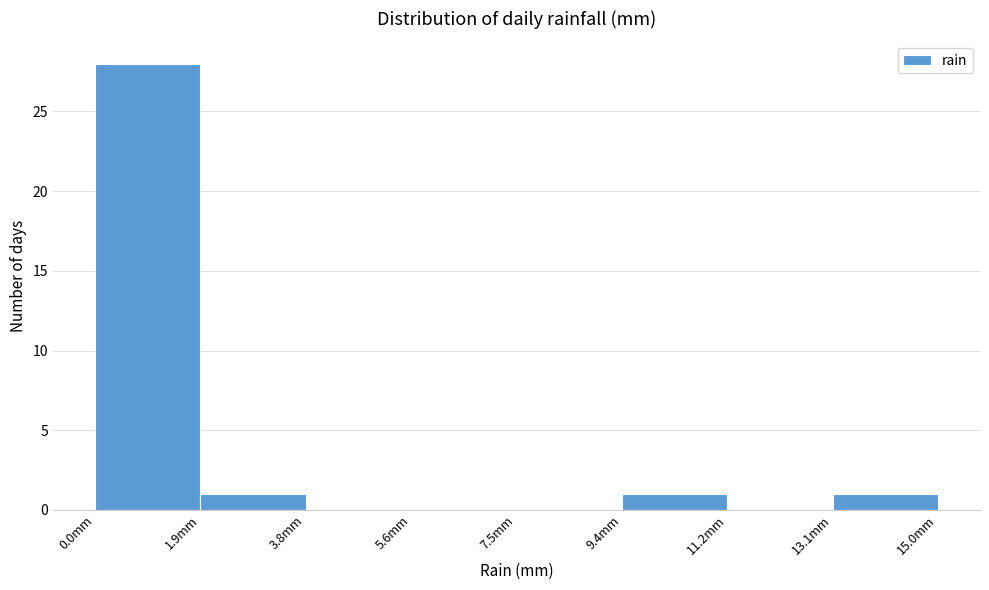

Over which range of the x-axis is the bar tallest?

0.0 to 1.8